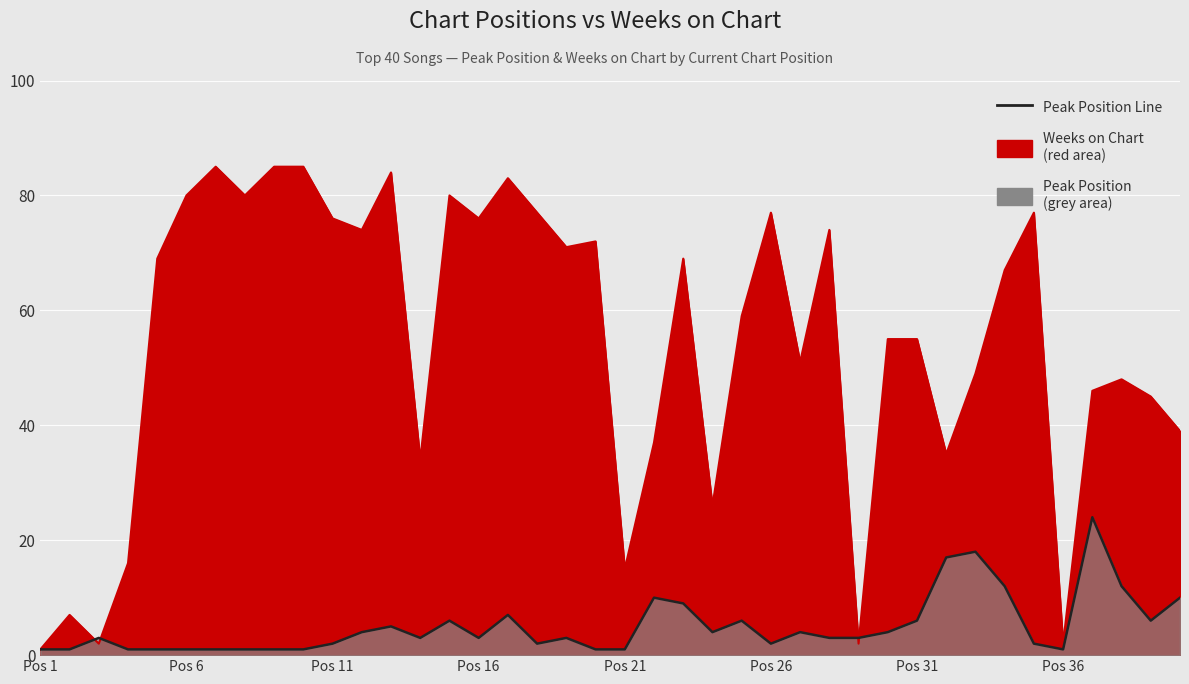

What is the average value?

5